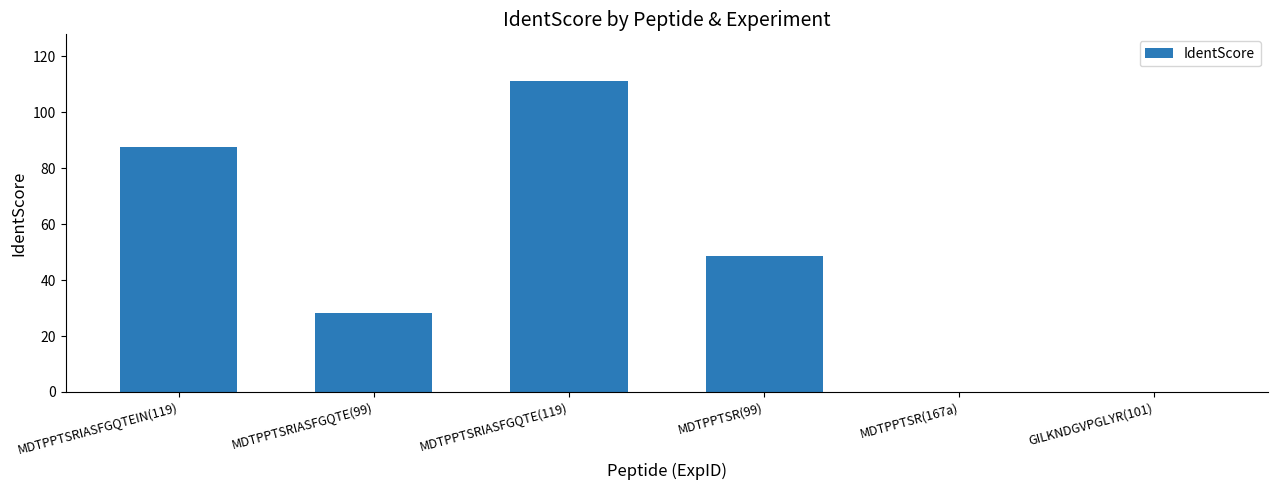

What is the change in value from MDTPPTSRIASFGQTEIN(119) to MDTPPTSRIASFGQTE(99)?

-59.4